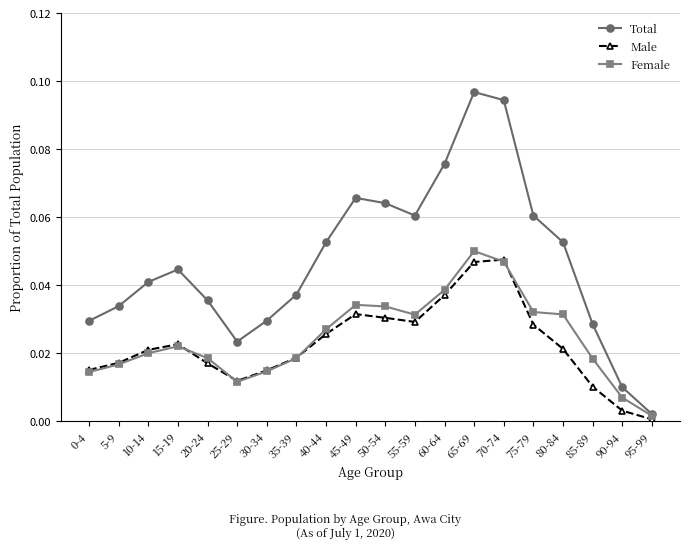

True or false: Male has a value of 0.0 at 90-94.

True